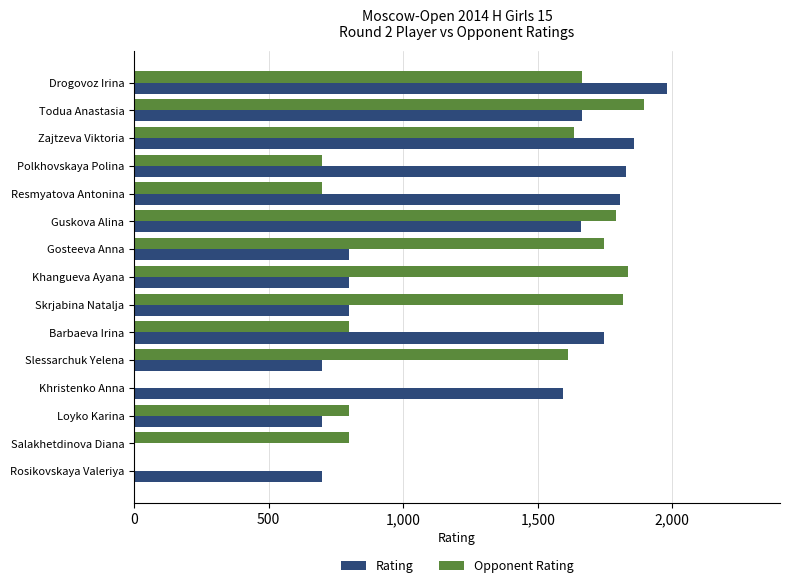

Which series changed the most between Todua Anastasia and Polkhovskaya Polina?

Opponent Rating